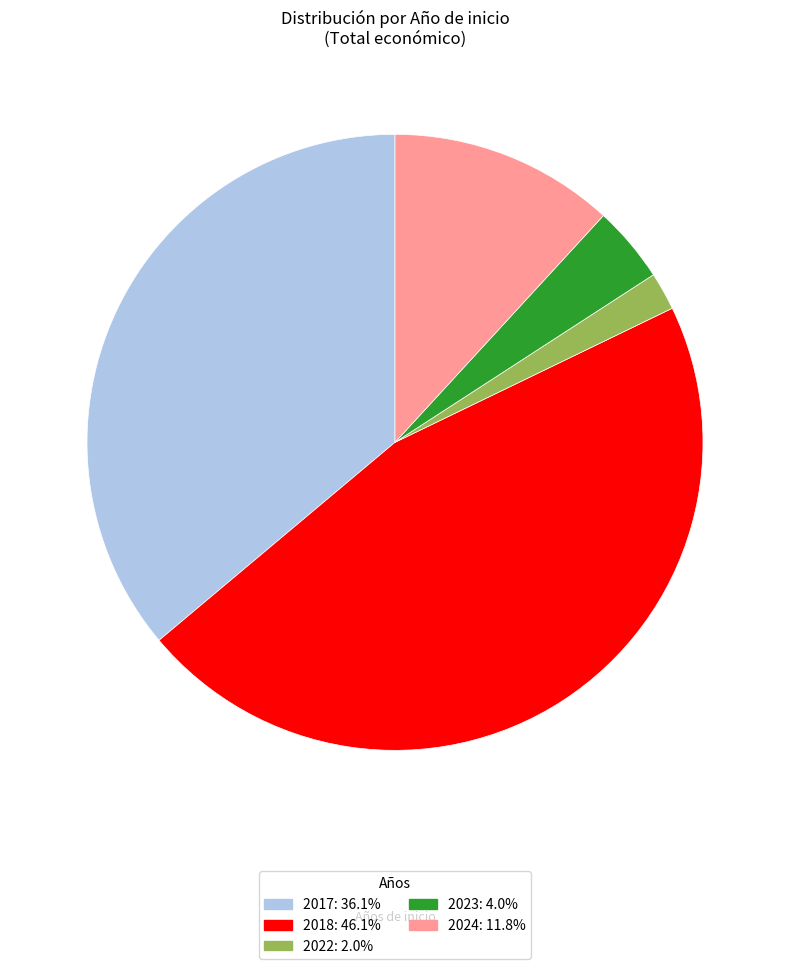

Is there a majority slice in this chart?

No